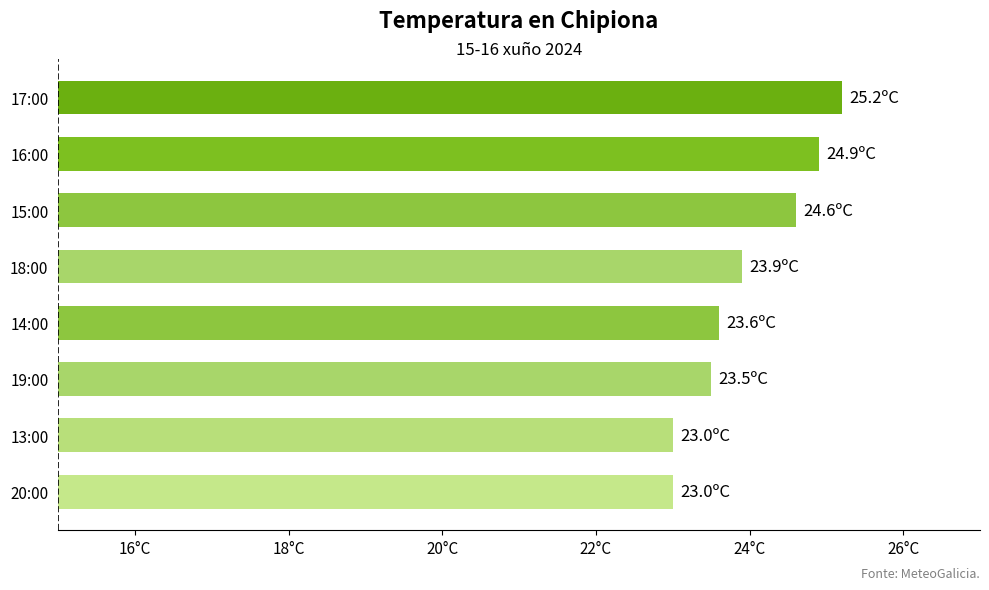

Which label corresponds to the largest value in the chart?

17:00